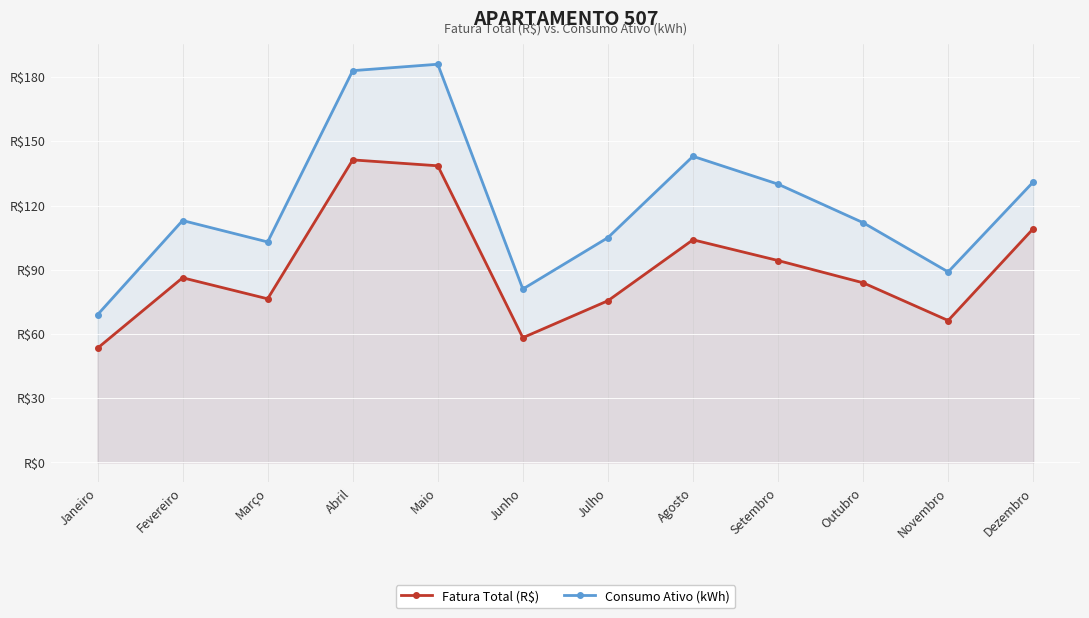

True or false: Consumo Ativo (kWh) and Fatura Total (R$) intersect in this chart.

False